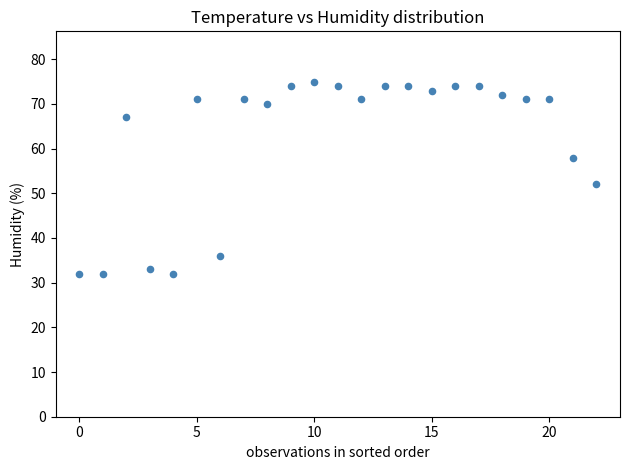

What is the range of Y values (max minus min)?

43